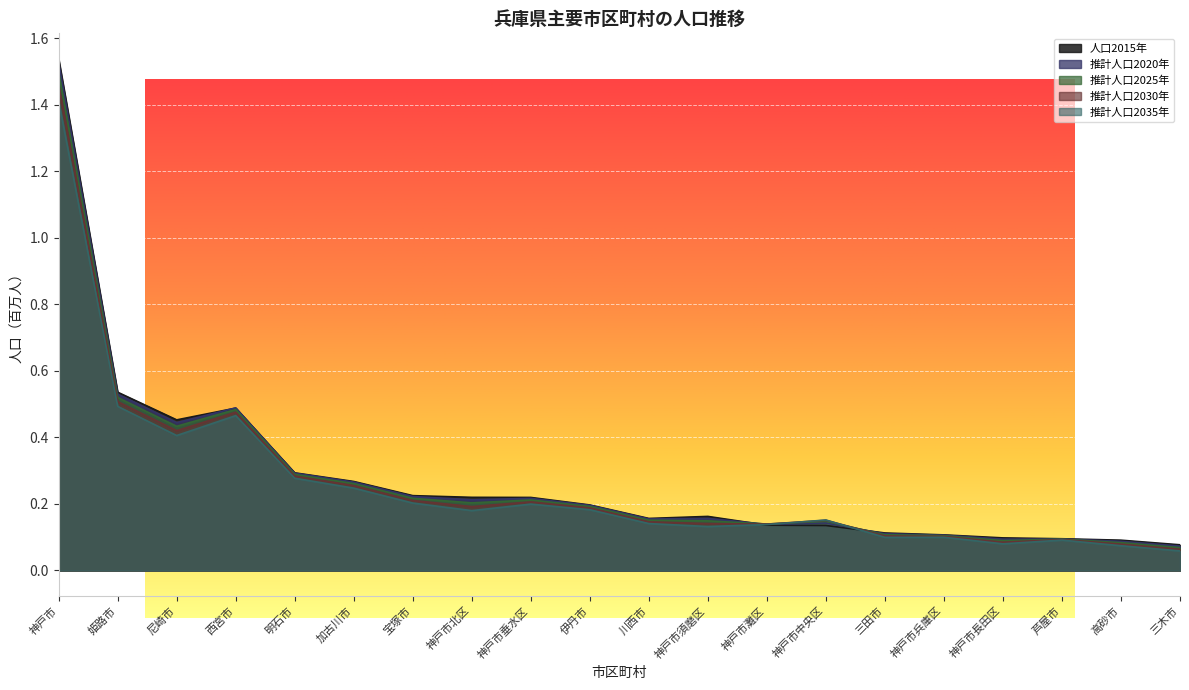

How many lines are shown in the chart?

5